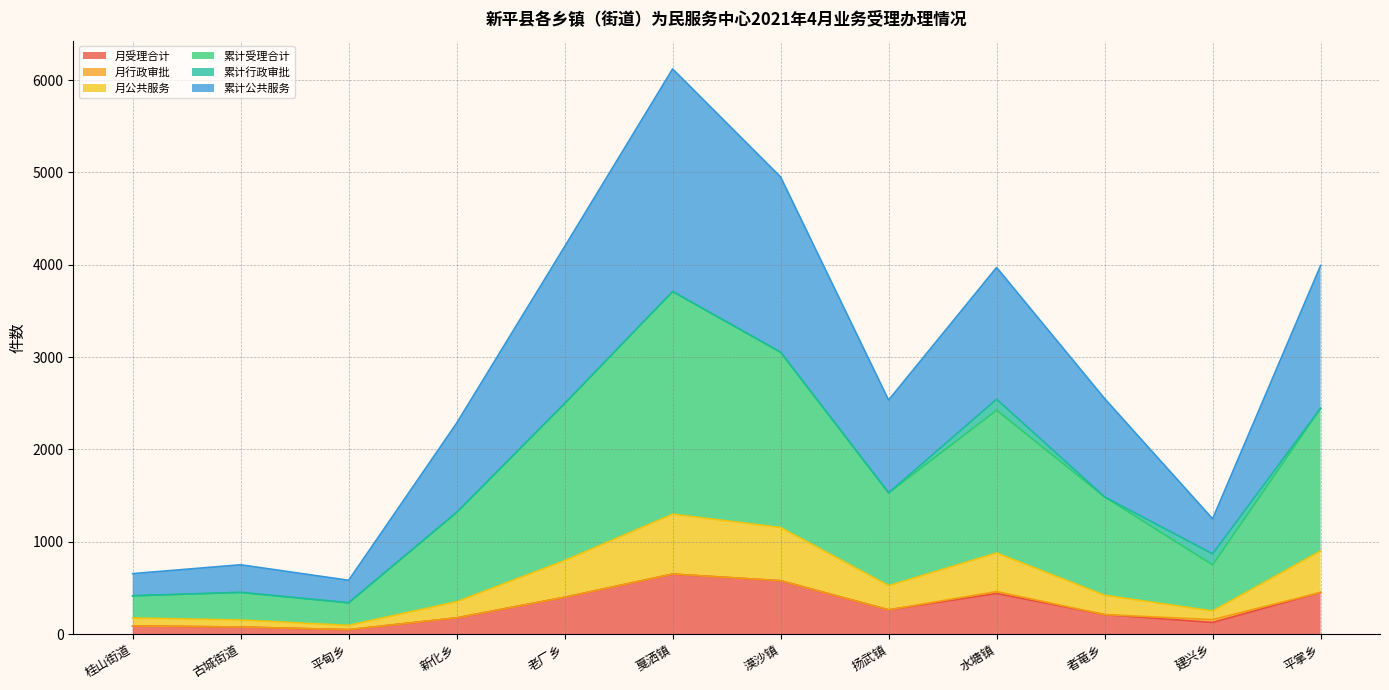

True or false: 月受理合计 and 月公共服务 intersect in this chart.

False